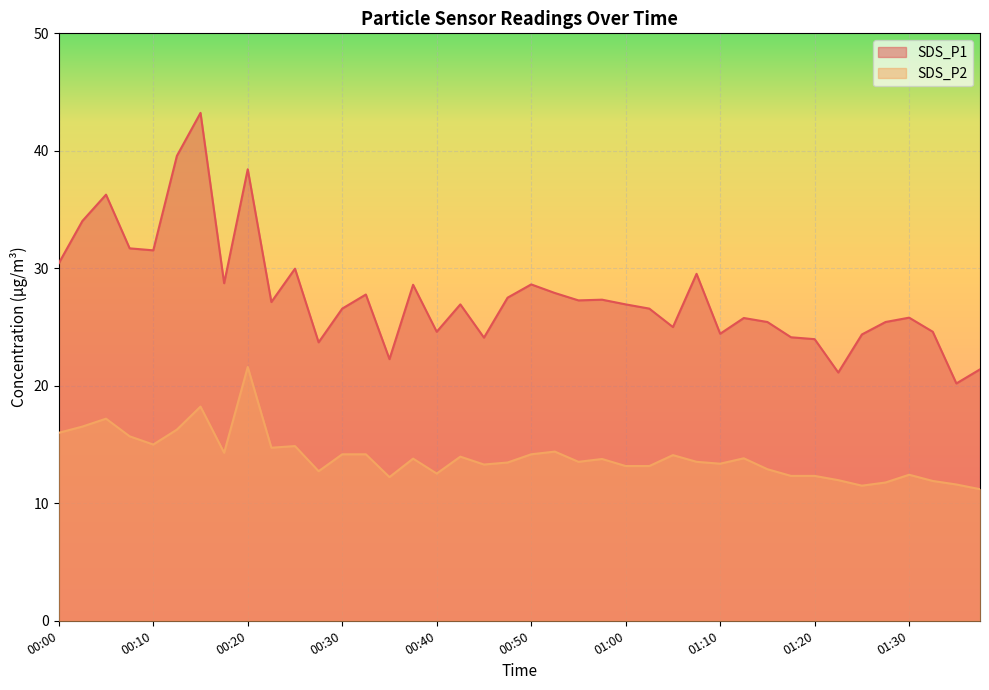

What is the difference between the SDS_P2 values at 01:23 and 00:08?

3.7